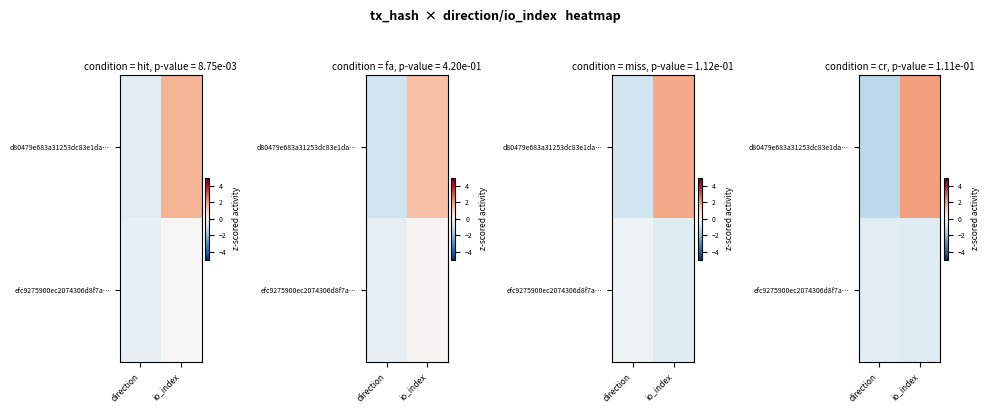

What is the total value across all series at direction?

-1.9